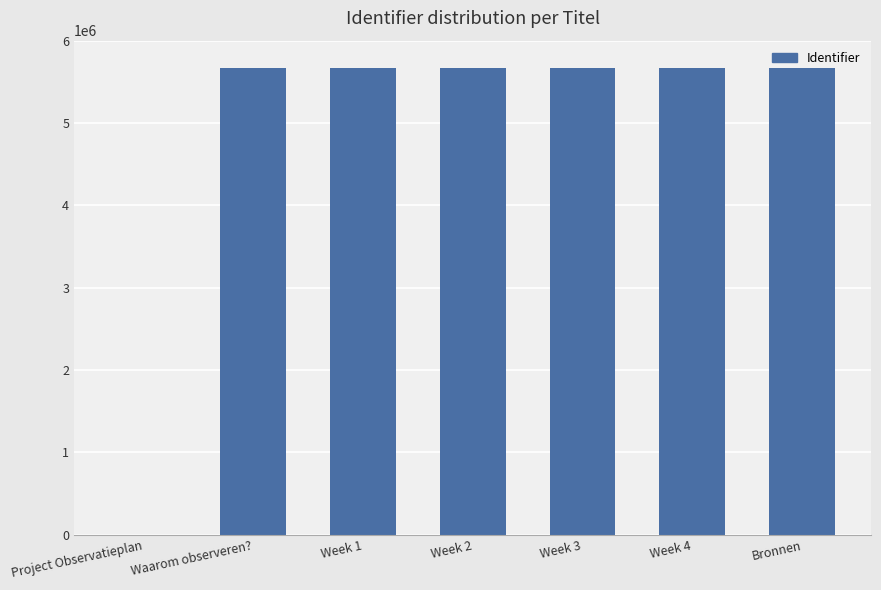

What is the change in value from Week 4 to Bronnen?

+1